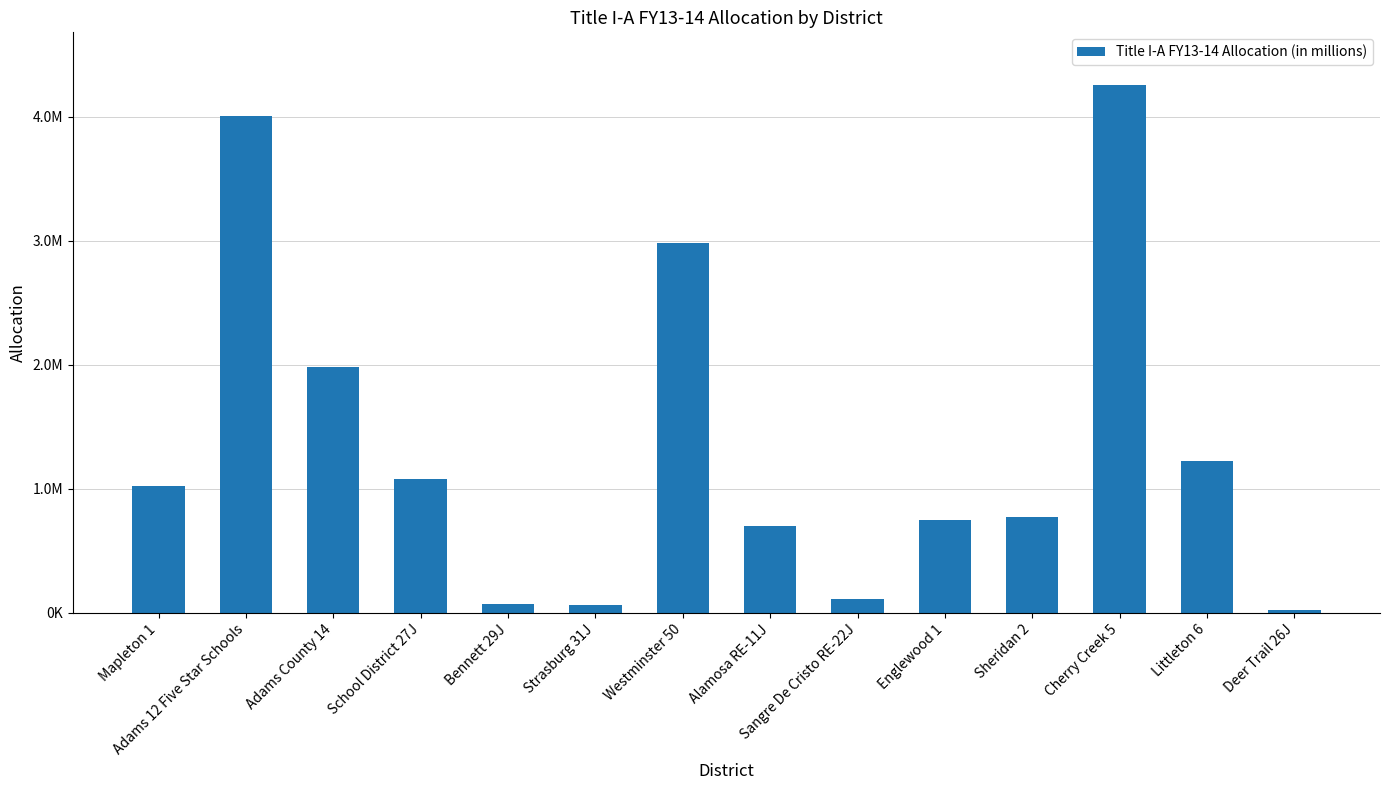

Approximately how many times larger is the value at Sangre De Cristo RE-22J compared to School District 27J?

0.1